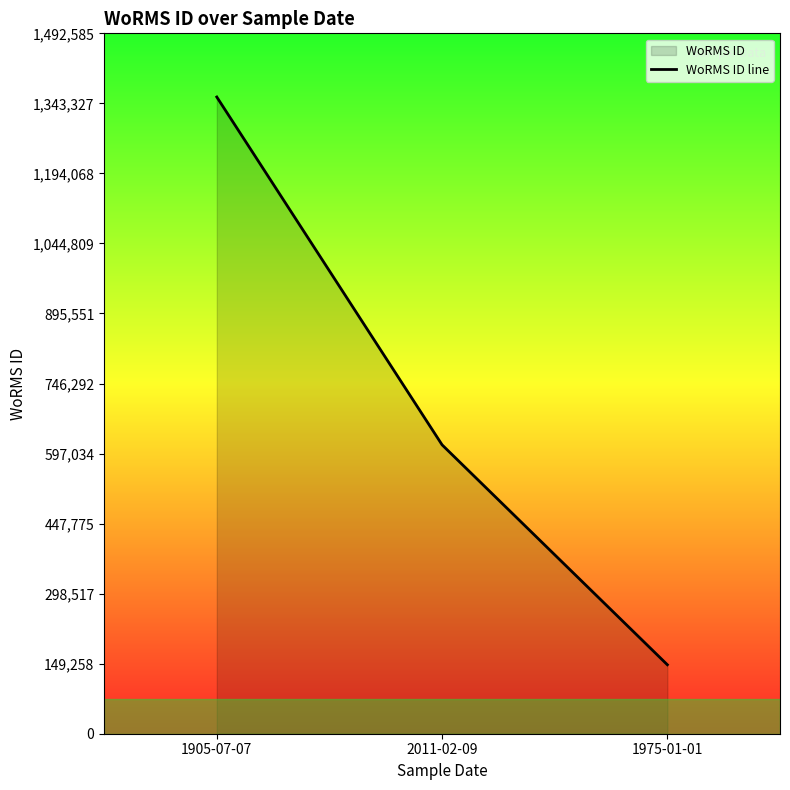

What is the average value?

706512